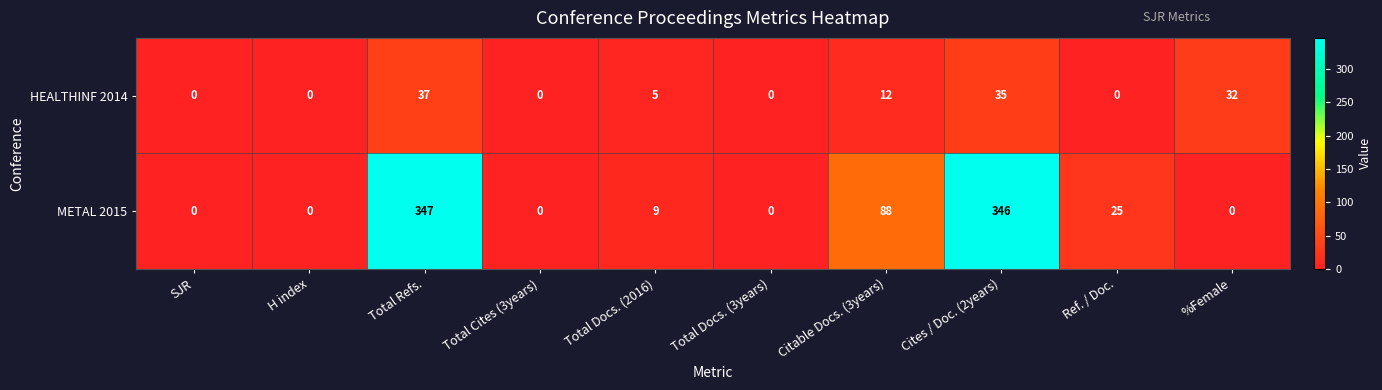

True or false: METAL 2015 has a value of 0 at SJR.

True